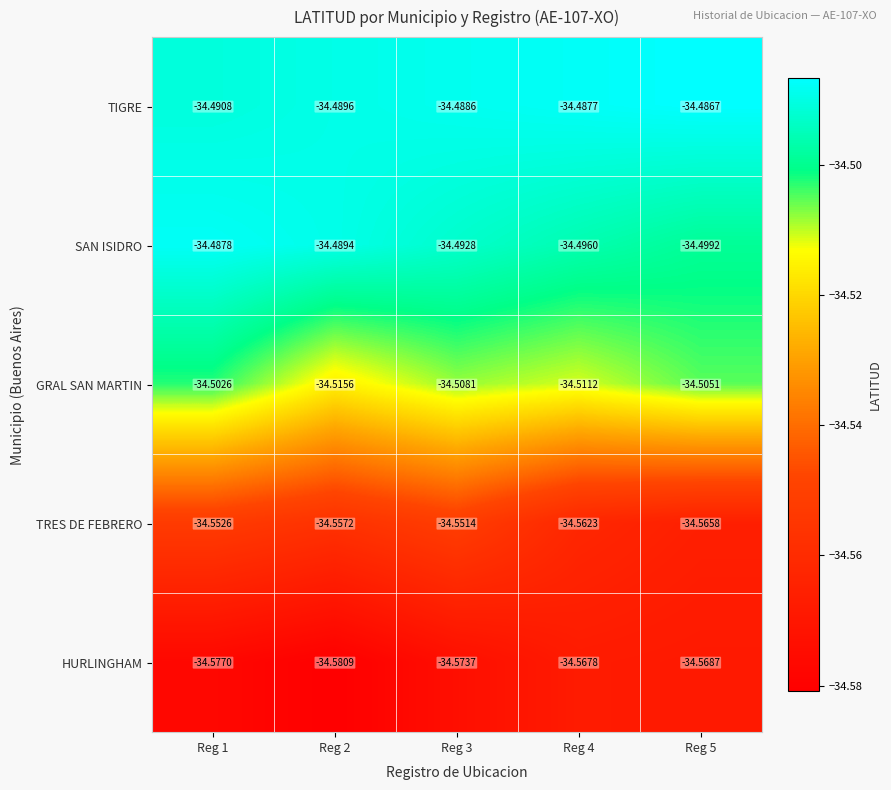

Rank the series by their maximum value, from lowest to highest.

HURLINGHAM, TRES DE FEBRERO, GRAL SAN MARTIN, SAN ISIDRO, TIGRE